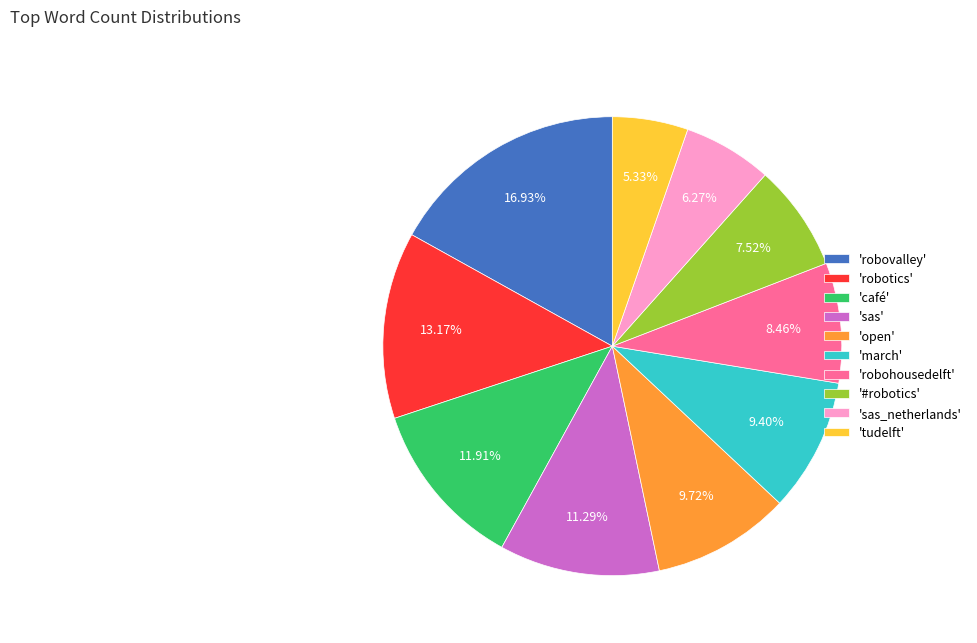

Which has a higher value, '#robotics' or 'robotics'?

'robotics'